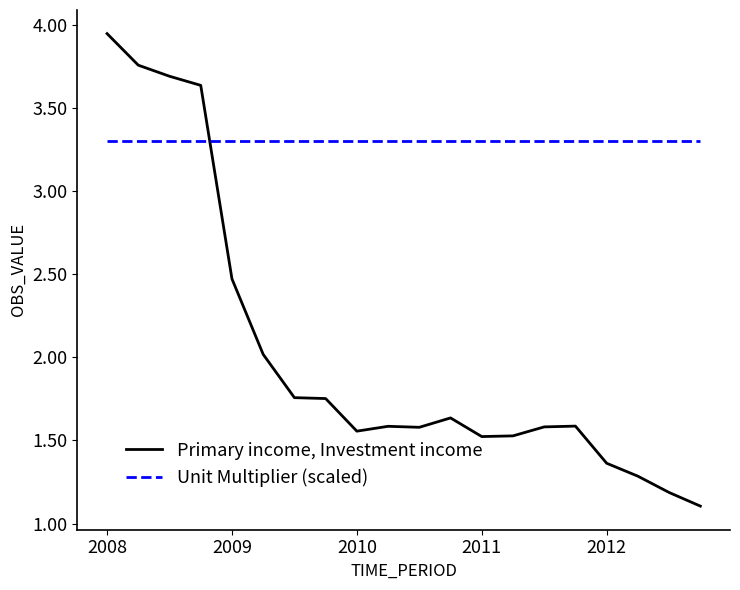

How many times do Primary income, Investment income and Unit Multiplier (scaled) cross each other?

1